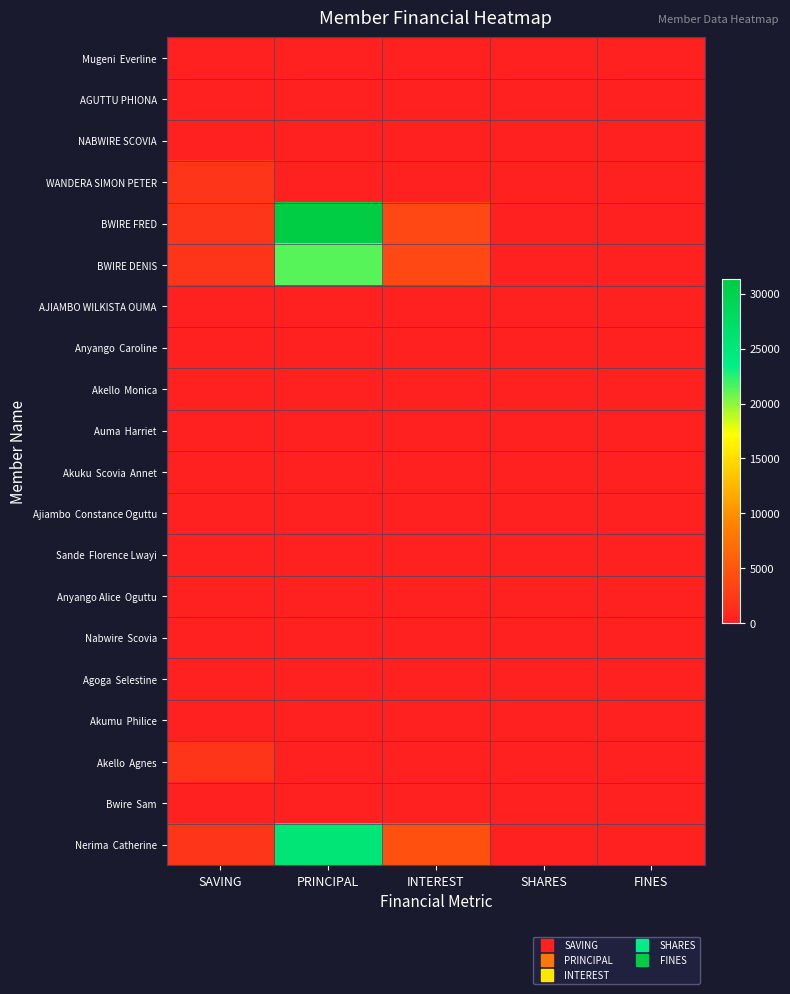

Which series has the widest spread of values?

BWIRE FRED